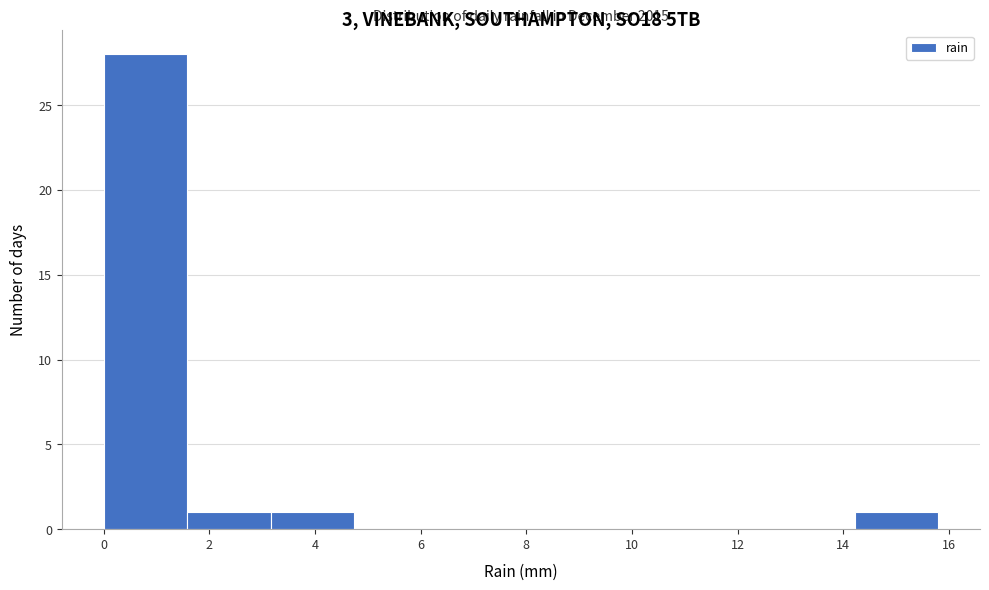

Over which range of the x-axis is the bar tallest?

0.00 to 1.58